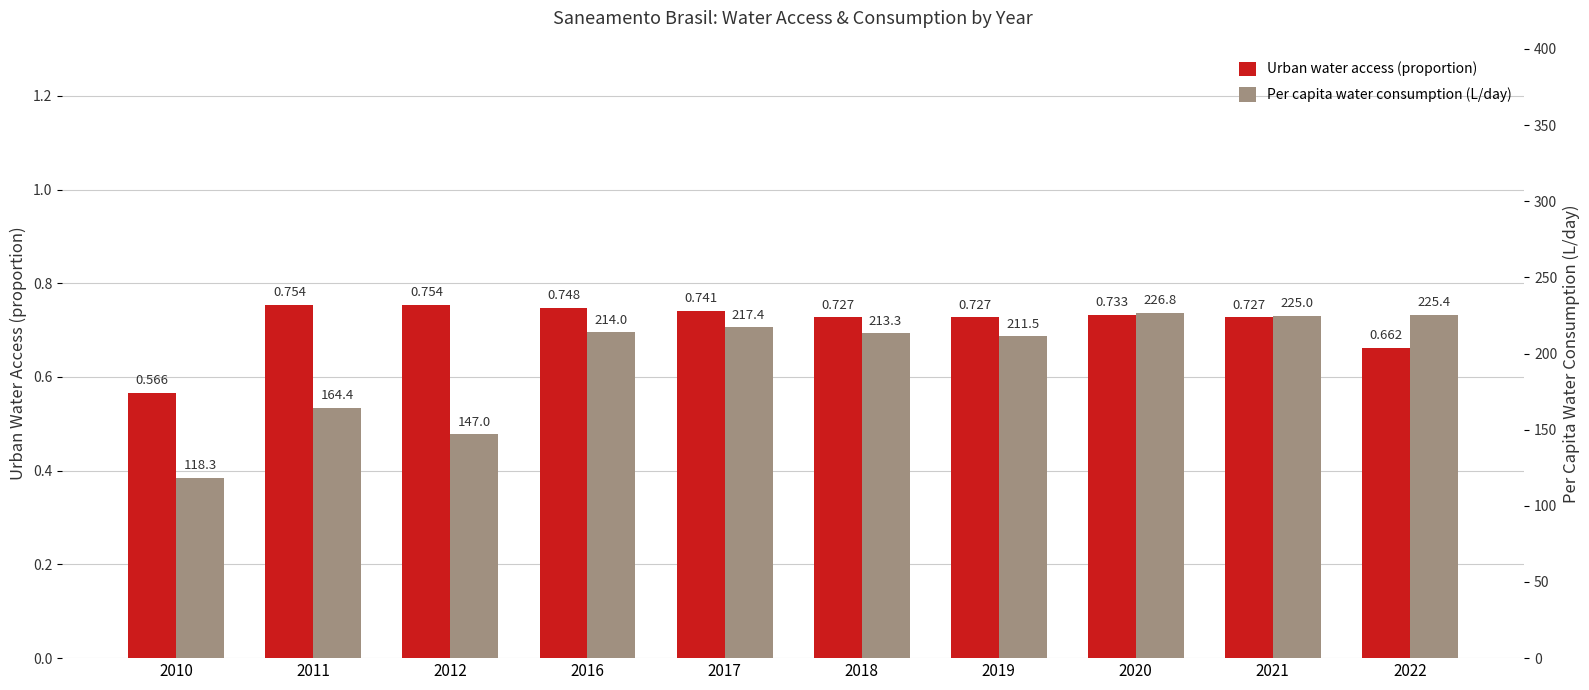

Count the Urban water access (proportion) values in the range 0 to 1.

10